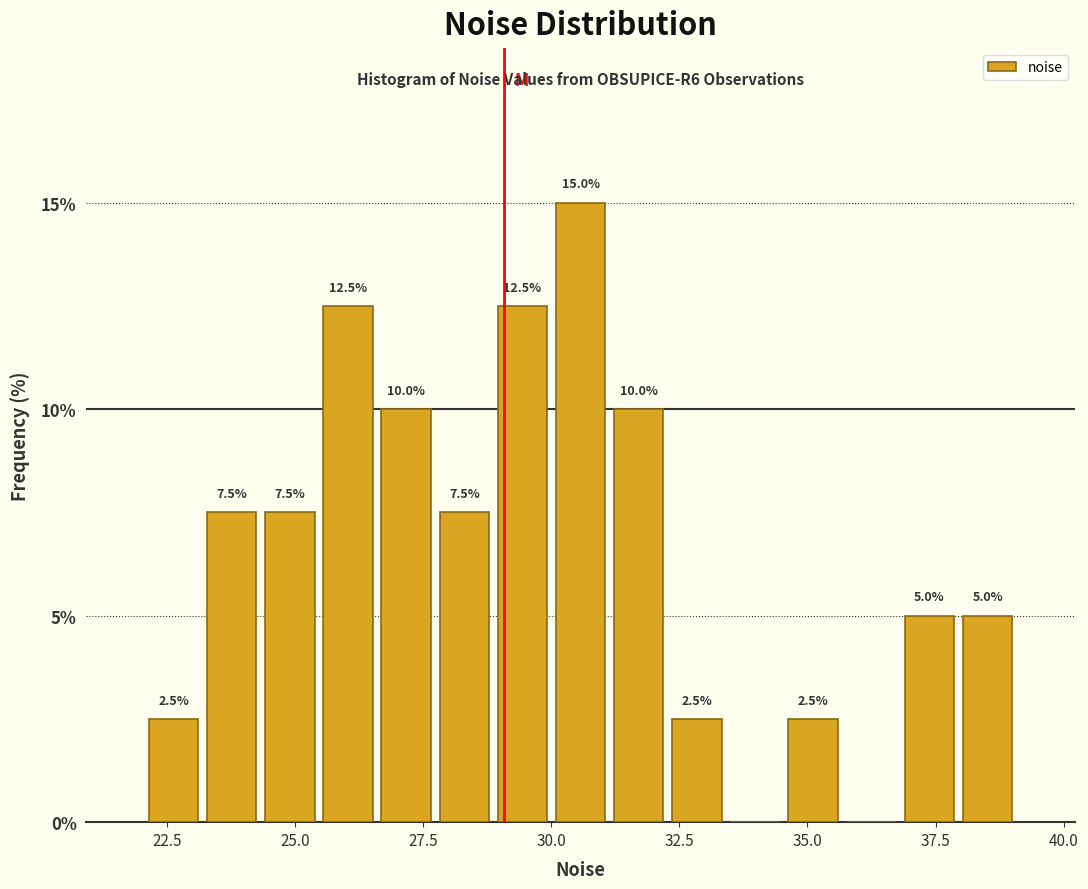

Read against the x-axis, roughly where is the centre of the tallest bar?

30.5